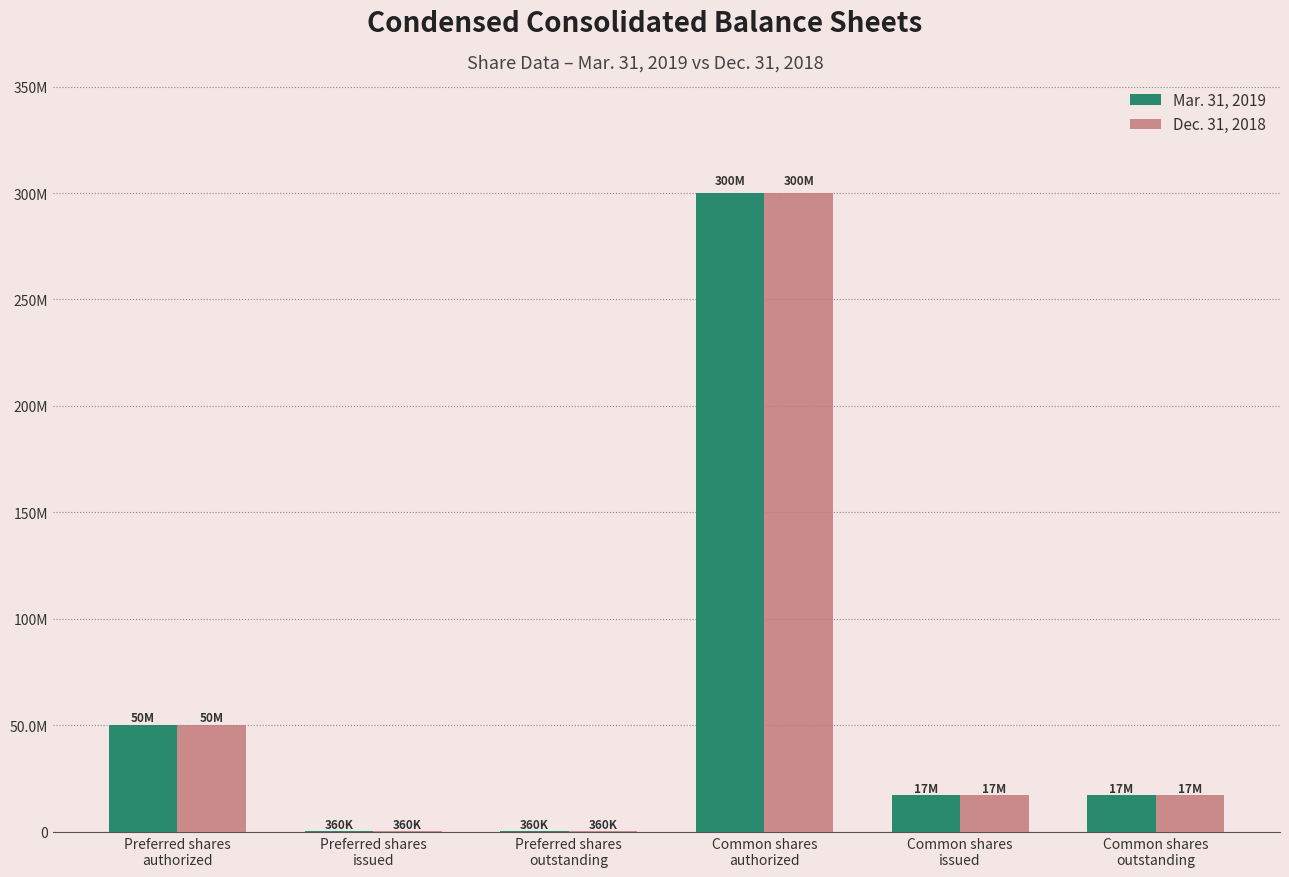

What are all the series names shown in the legend?

Mar. 31, 2019, Dec. 31, 2018